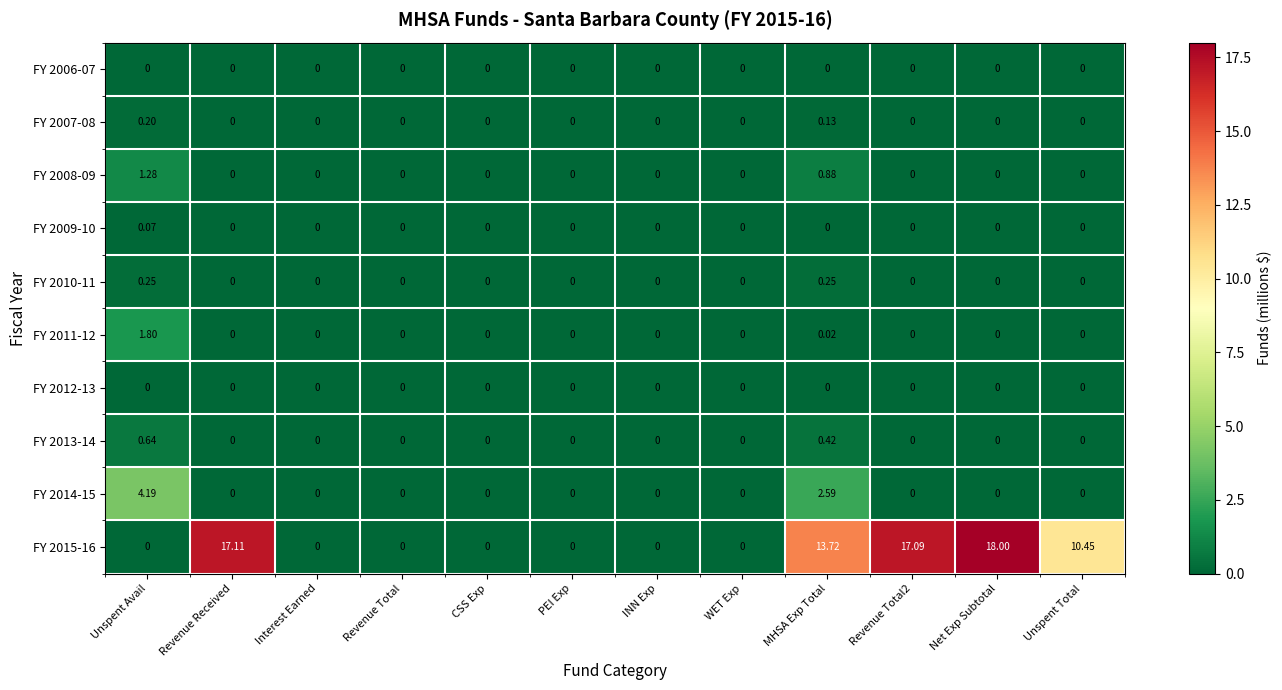

Which category has the highest value across all series?

Net Exp Subtotal